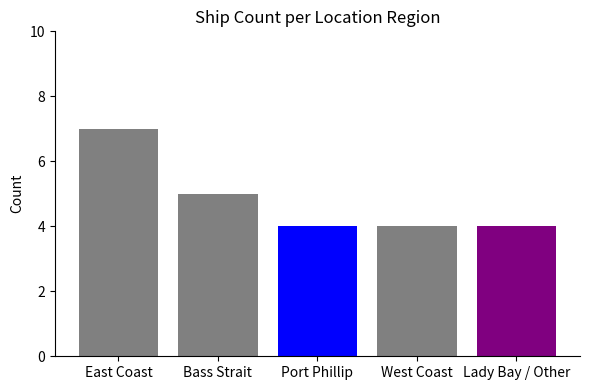

How many groups of bars are there?

1